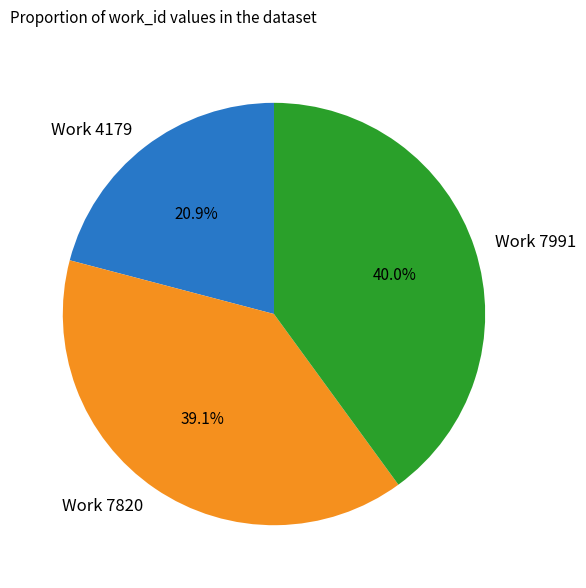

Rank the categories by value from lowest to highest.

Work 4179, Work 7820, Work 7991